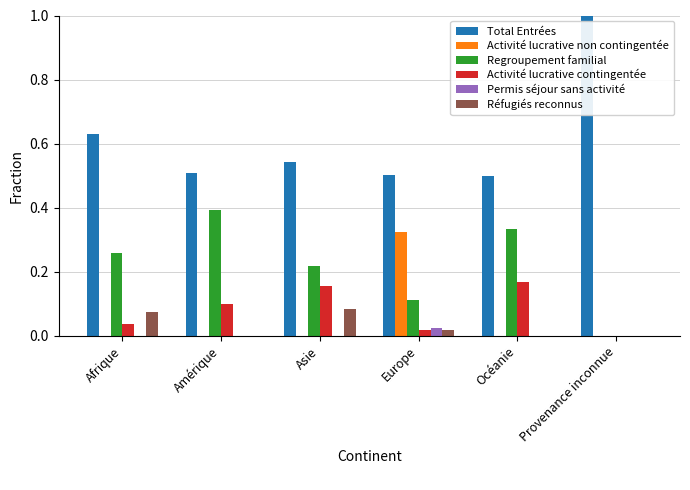

Count the number of data series in this chart.

6